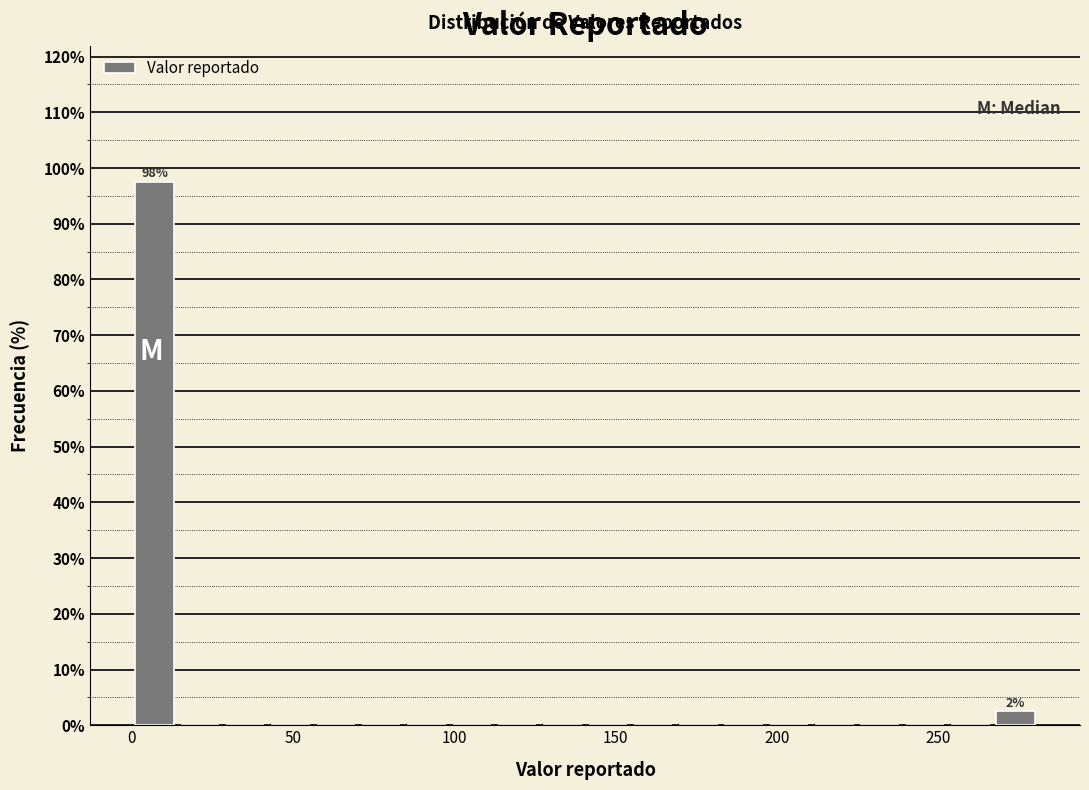

Around what value on the x-axis is the tallest bar? Give the approximate position of its centre, as read against the axis.

5